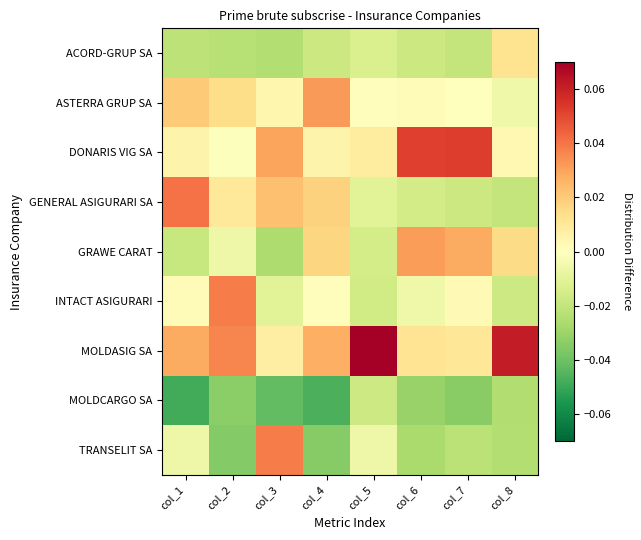

Reading left to right, what are all the values shown in this chart?

ACORD-GRUP SA: col_1=-0.0	col_2=-0.0	col_3=-0.0	col_4=-0.0	col_5=-0.0	col_6=-0.0	col_7=-0.0	col_8=0.0
ASTERRA GRUP SA: col_1=0.0	col_2=0.0	col_3=0.0	col_4=0.0	col_5=0.0	col_6=0.0	col_7=-0.0	col_8=-0.0
DONARIS VIG SA: col_1=0.0	col_2=-0.0	col_3=0.0	col_4=0.0	col_5=0.0	col_6=0.1	col_7=0.1	col_8=0.0
GENERAL ASIGURARI SA: col_1=0.0	col_2=0.0	col_3=0.0	col_4=0.0	col_5=-0.0	col_6=-0.0	col_7=-0.0	col_8=-0.0
GRAWE CARAT: col_1=-0.0	col_2=-0.0	col_3=-0.0	col_4=0.0	col_5=-0.0	col_6=0.0	col_7=0.0	col_8=0.0
INTACT ASIGURARI: col_1=0.0	col_2=0.0	col_3=-0.0	col_4=0.0	col_5=-0.0	col_6=-0.0	col_7=0.0	col_8=-0.0
MOLDASIG SA: col_1=0.0	col_2=0.0	col_3=0.0	col_4=0.0	col_5=0.1	col_6=0.0	col_7=0.0	col_8=0.1
MOLDCARGO SA: col_1=-0.0	col_2=-0.0	col_3=-0.0	col_4=-0.0	col_5=-0.0	col_6=-0.0	col_7=-0.0	col_8=-0.0
TRANSELIT SA: col_1=-0.0	col_2=-0.0	col_3=0.0	col_4=-0.0	col_5=-0.0	col_6=-0.0	col_7=-0.0	col_8=-0.0